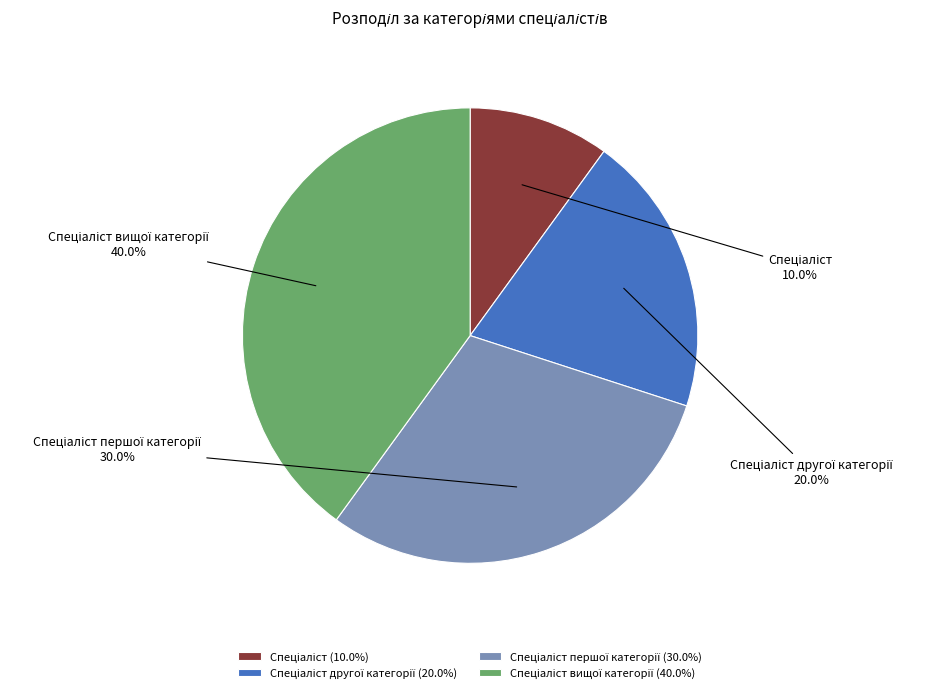

Is there a majority slice in this chart?

No